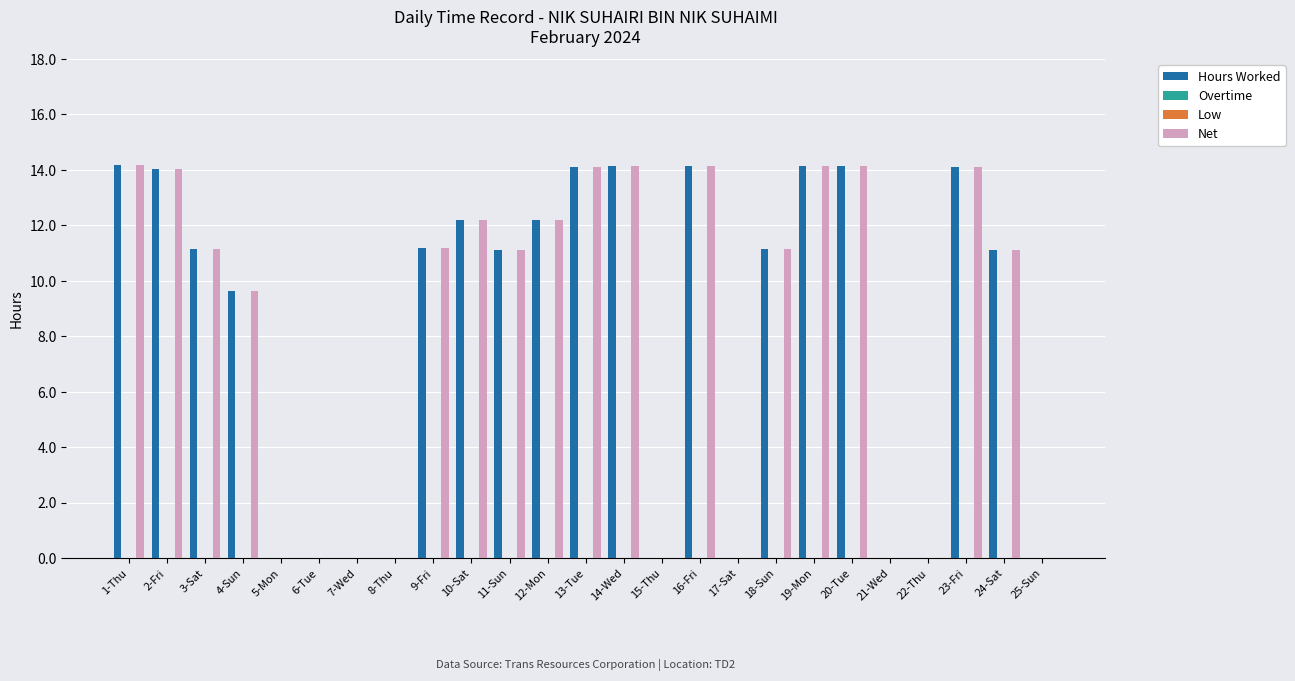

How many groups of bars are there?

25